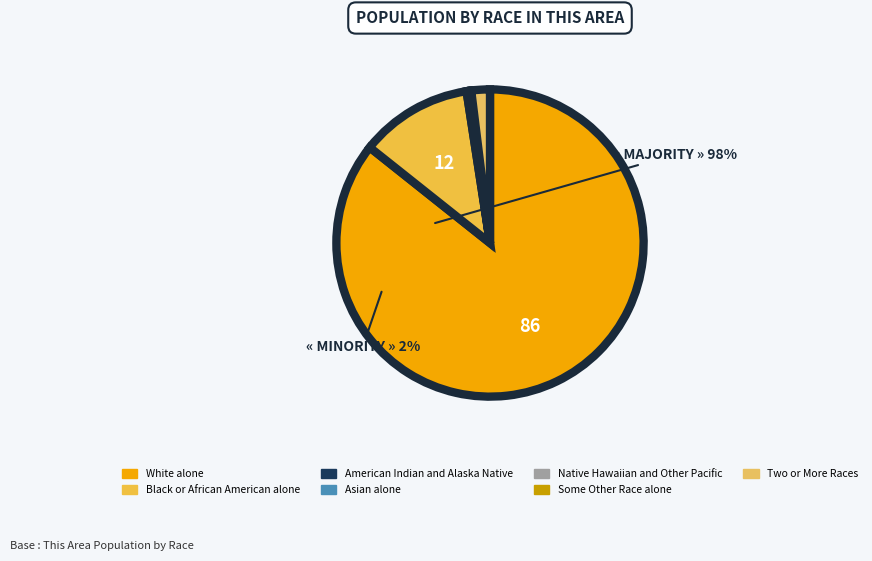

Which slice is the largest?

White alone